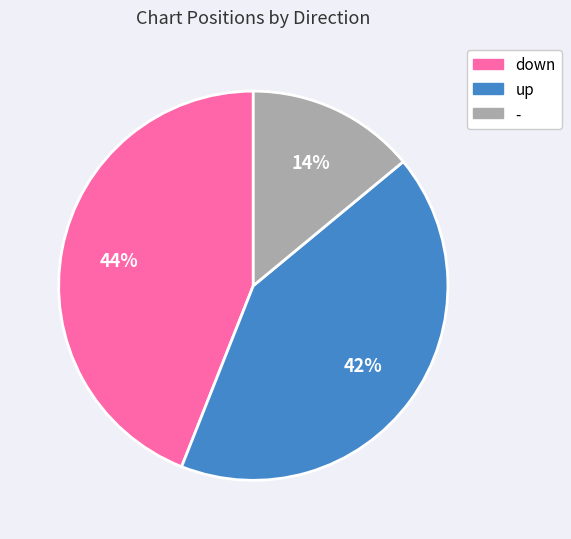

Rank the categories by value from highest to lowest.

down, up, -